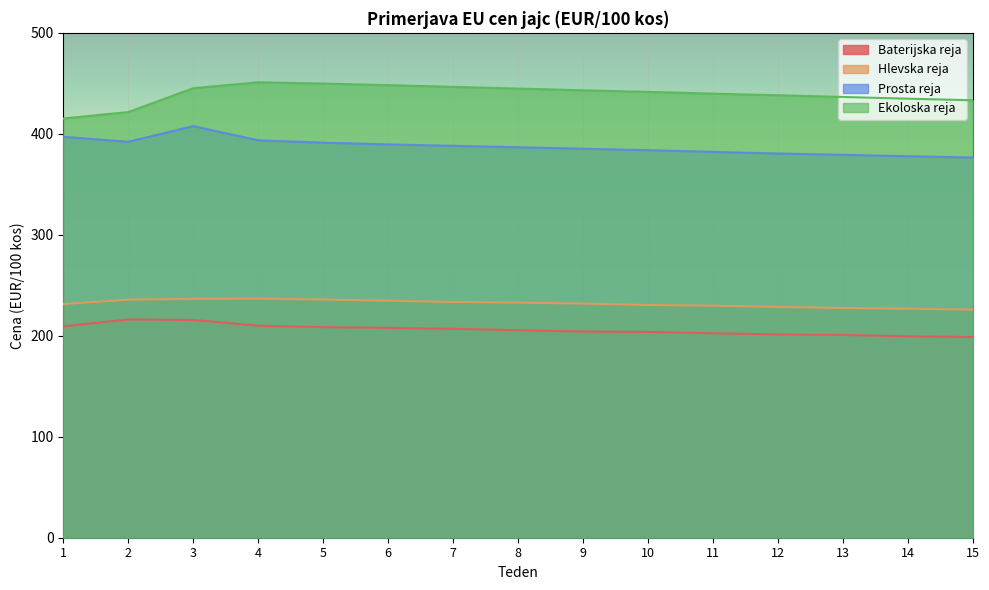

Reading right to left, transcribe all the data shown in this chart.

Baterijska reja: 198.7	199.5	200.8	201.3	202.5	203.8	204.2	205.5	206.9	207.8	208.5	210.0	215.6	216.2	209.4
Hlevska reja: 225.9	226.8	227.5	228.6	229.8	230.5	231.9	232.8	233.5	234.7	235.9	236.8	236.6	235.8	231.4
Prosta reja: 376.5	377.8	379.2	380.5	382.1	383.8	385.2	386.7	388.1	389.5	391.2	393.6	407.6	392.1	397.0
Ekoloska reja: 433.2	434.8	436.5	438.2	439.8	441.5	443.1	444.8	446.5	448.2	449.8	451.0	445.2	421.6	415.2